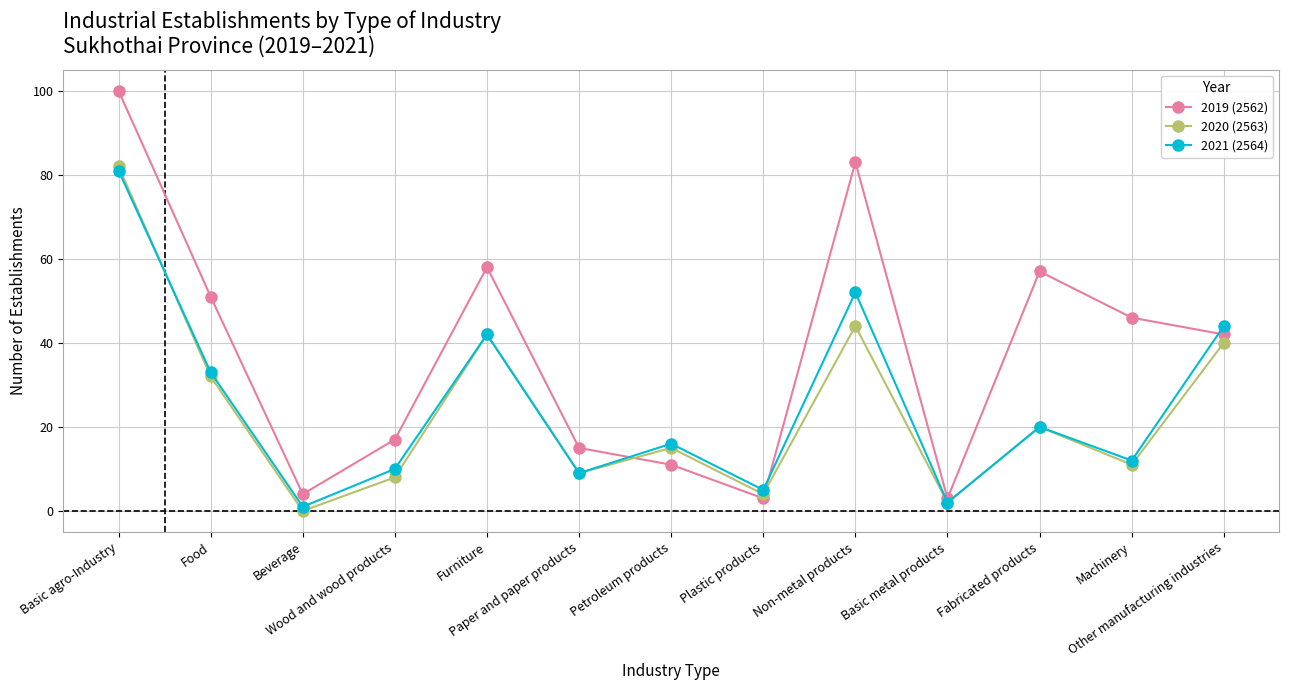

At which category does the chart reach its peak across all series?

Basic agro-Industry